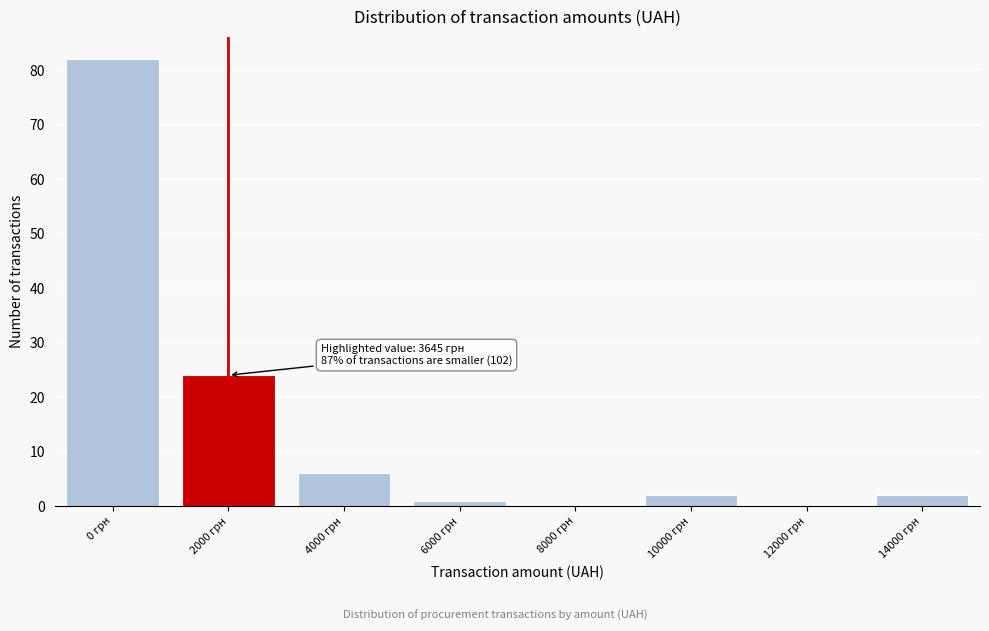

Reading right to left, list all the values displayed in this chart.

14000 грн=2	12000 грн=0	10000 грн=2	8000 грн=0	6000 грн=1	4000 грн=6	2000 грн=24	0 грн=82